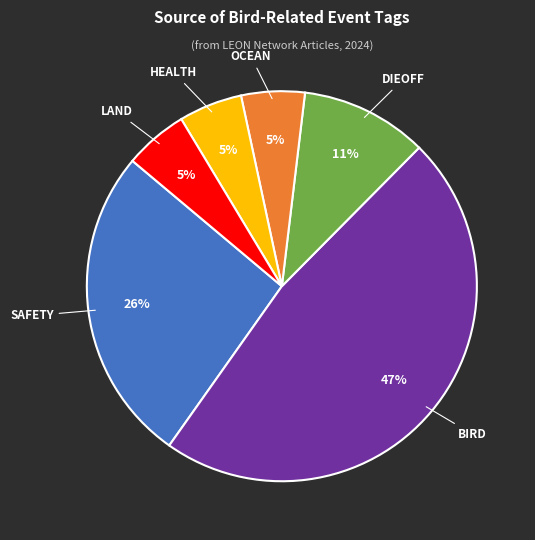

Is there a majority slice in this chart?

No